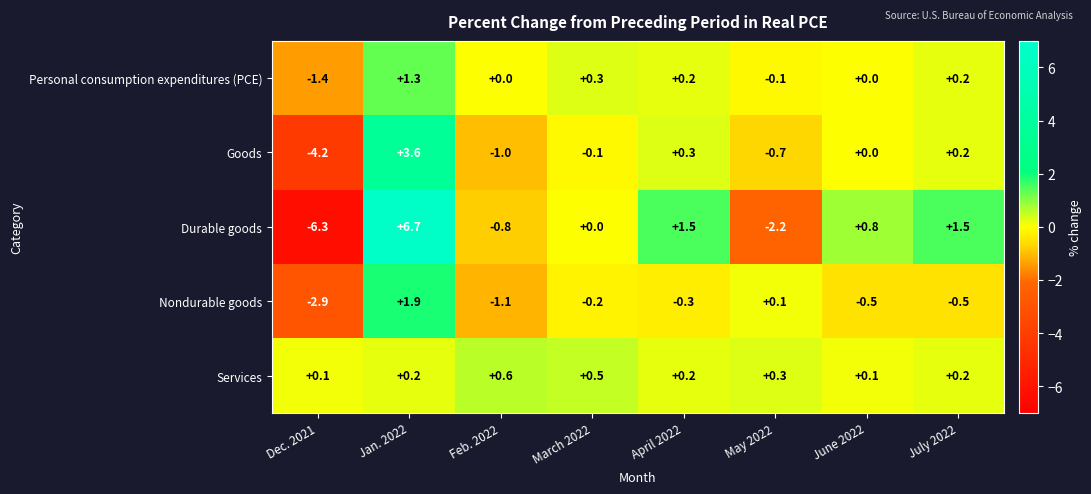

Which category has the lowest value across all series?

Dec. 2021